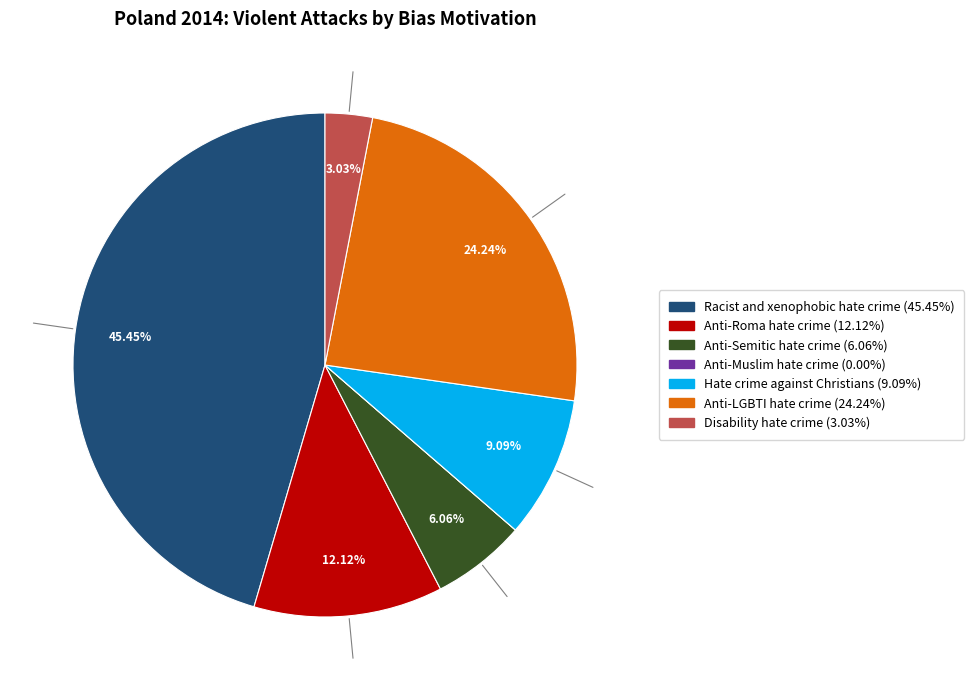

What percentage is the Anti-Roma hate crime slice, to the nearest percent?

12%